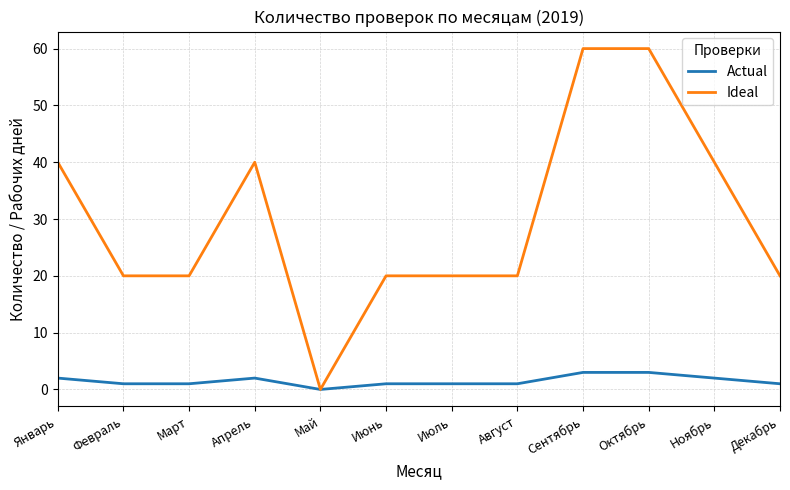

Is the value of Ideal at Январь greater than the value of Actual at Декабрь?

Yes